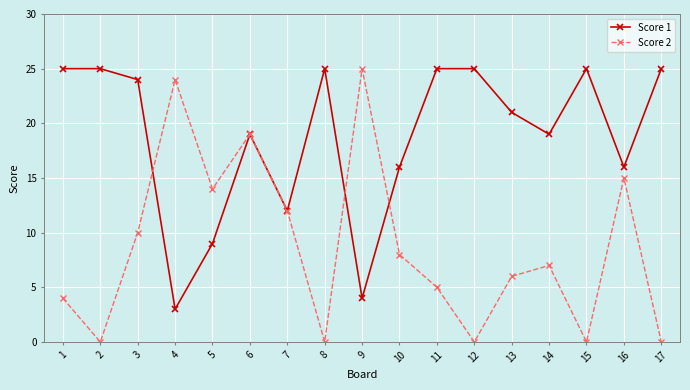

Does the chart display data point markers on the line(s)?

Yes